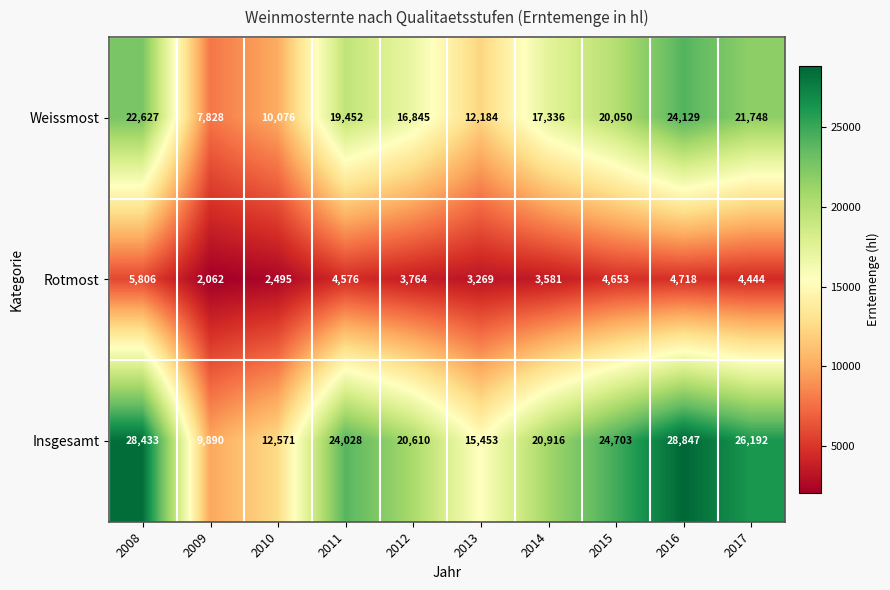

Where does the Rotmost series first go above 4444?

2008